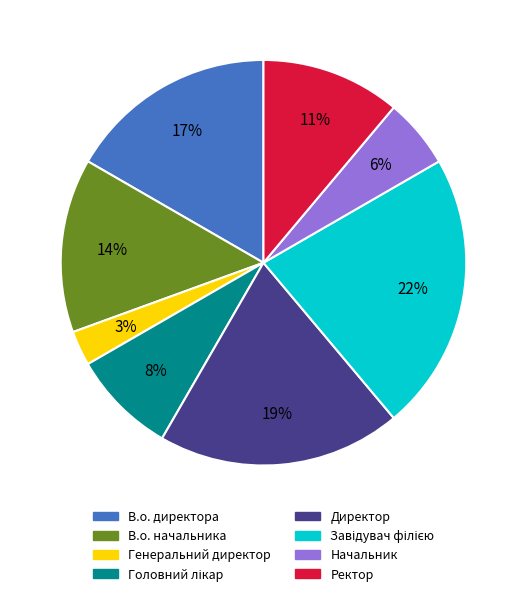

To the nearest percent, what percentage of the pie is Начальник?

6%